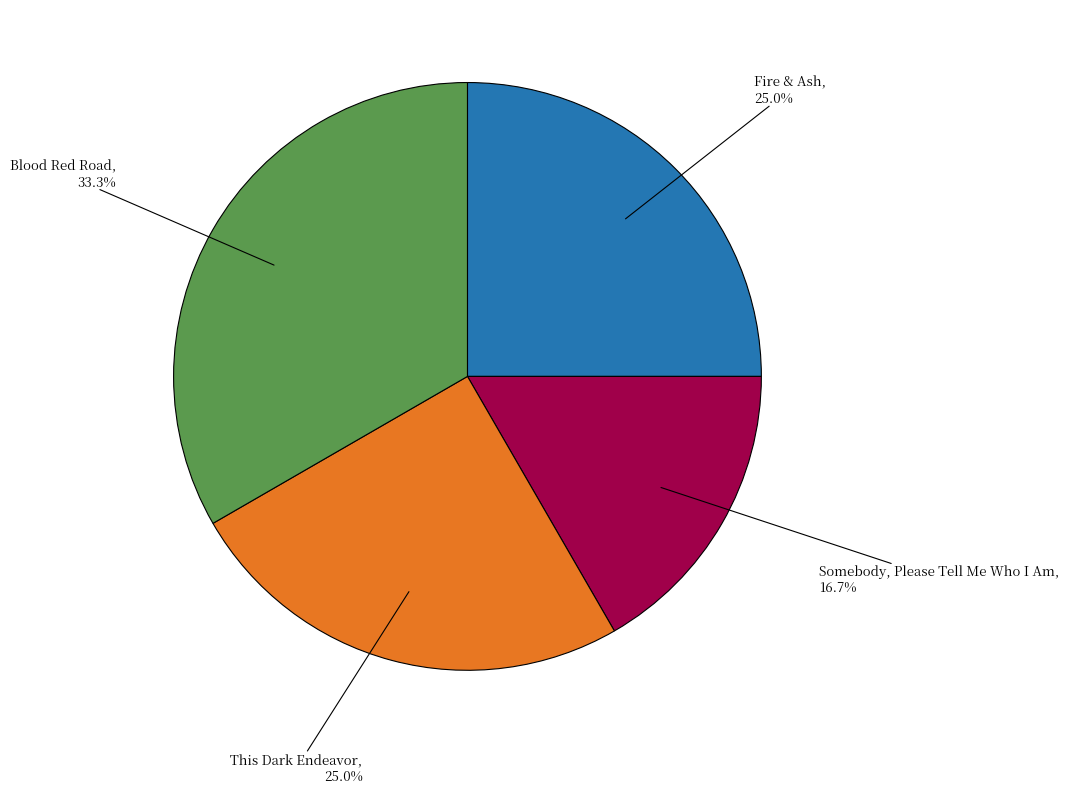

How many segments does this pie chart have?

4